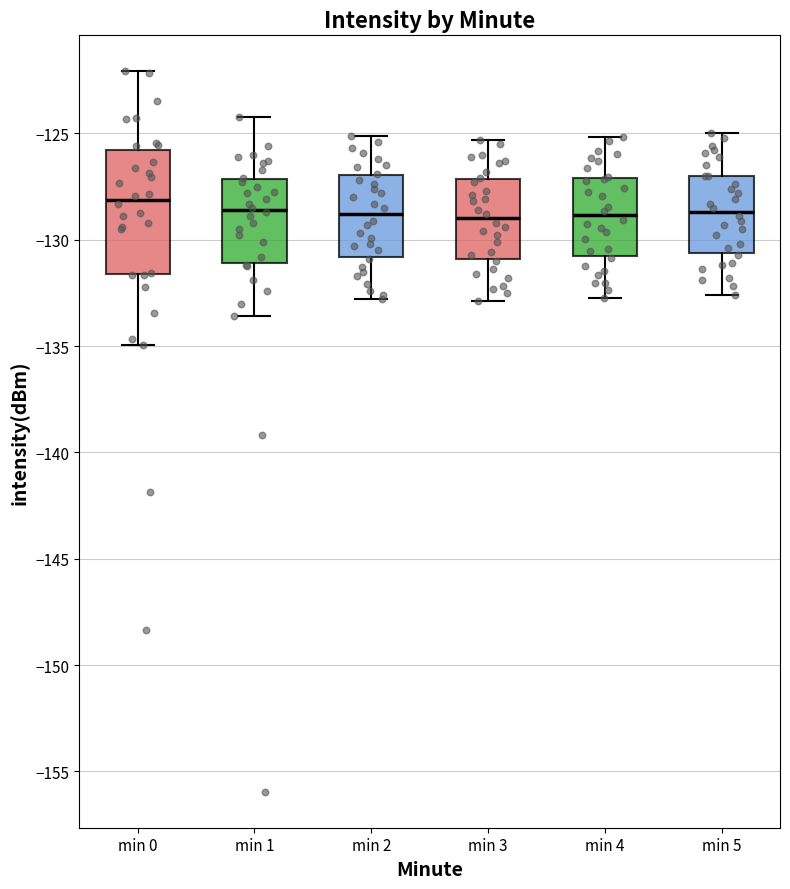

Reading left to right, transcribe this box plot: for each box, give where its median line is, the range the box spans, and where its two whiskers end, as read against the y-axis. The values are not printed on the chart, so give them approximately, as read against the axis.

min 0: median -128.0, box -131.5 to -126.0, whiskers -135.0 to -122.0
min 1: median -128.5, box -131.0 to -127.0, whiskers -133.5 to -124.0
min 2: median -129.0, box -131.0 to -127.0, whiskers -133.0 to -125.0
min 3: median -129.0, box -131.0 to -127.0, whiskers -133.0 to -125.5
min 4: median -129.0, box -131.0 to -127.0, whiskers -132.5 to -125.0
min 5: median -128.5, box -130.5 to -127.0, whiskers -132.5 to -125.0